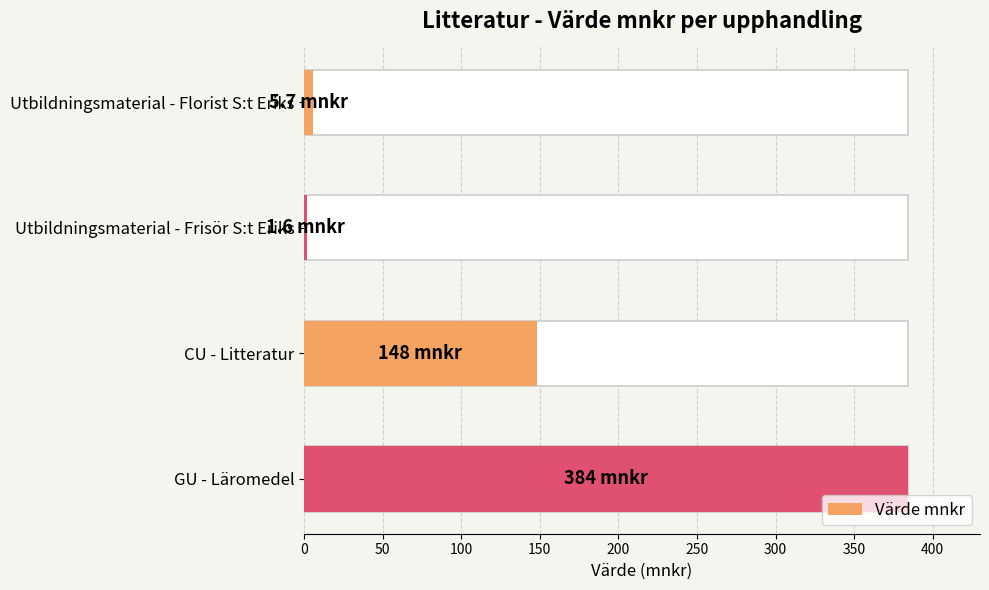

Rank the categories by value from lowest to highest.

Utbildningsmaterial - Frisör S:t Eriks, Utbildningsmaterial - Florist S:t Eriks, CU - Litteratur, GU - Läromedel